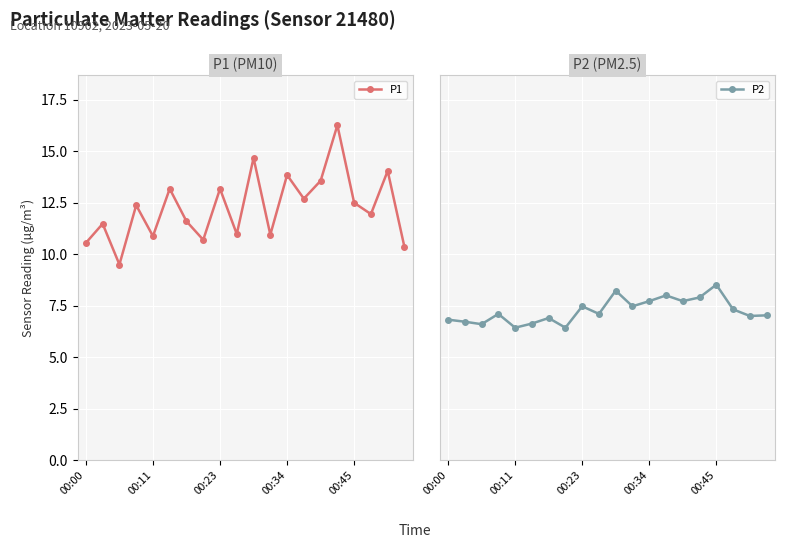

Where is P2 nearest to the value 7?

18